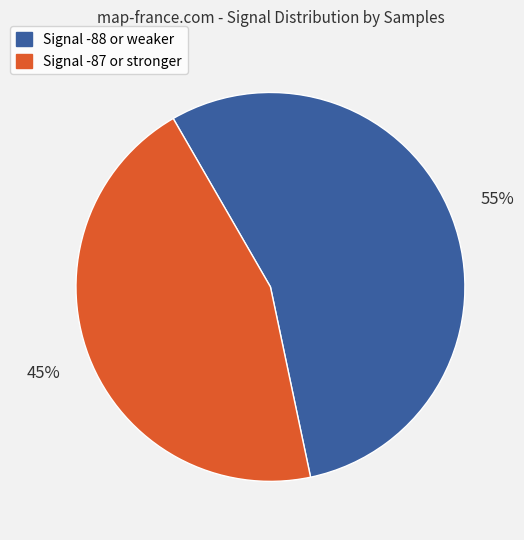

Does any single category account for the majority?

Yes